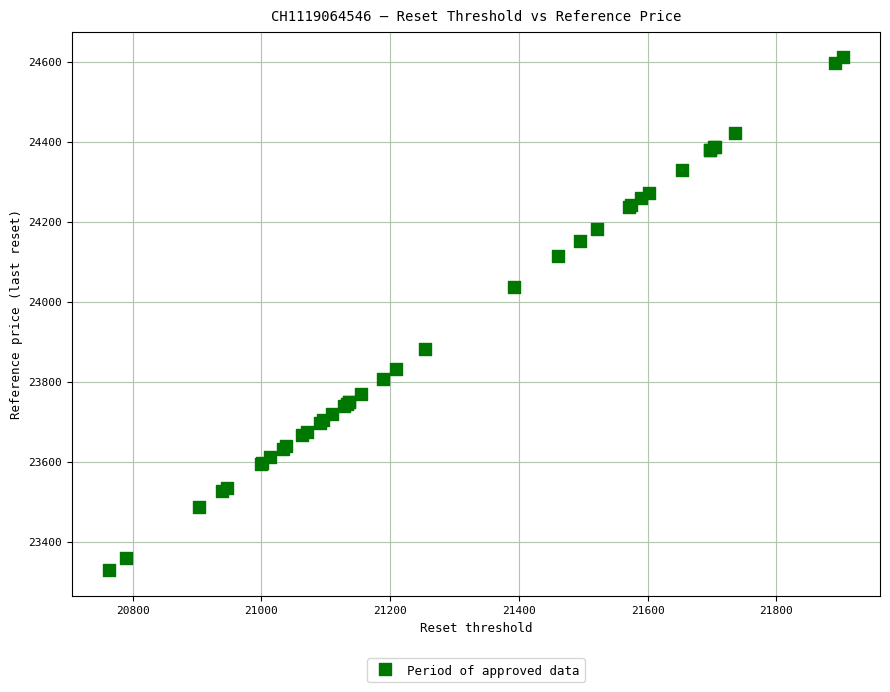

What Y value in the scatter plot is closest to 23970?

24037.3